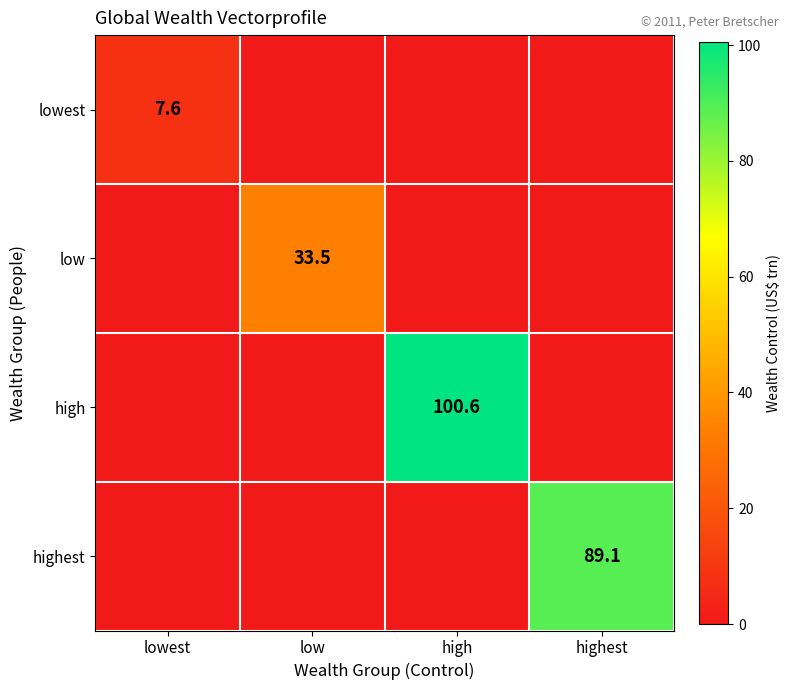

At which category does the chart reach its peak across all series?

high